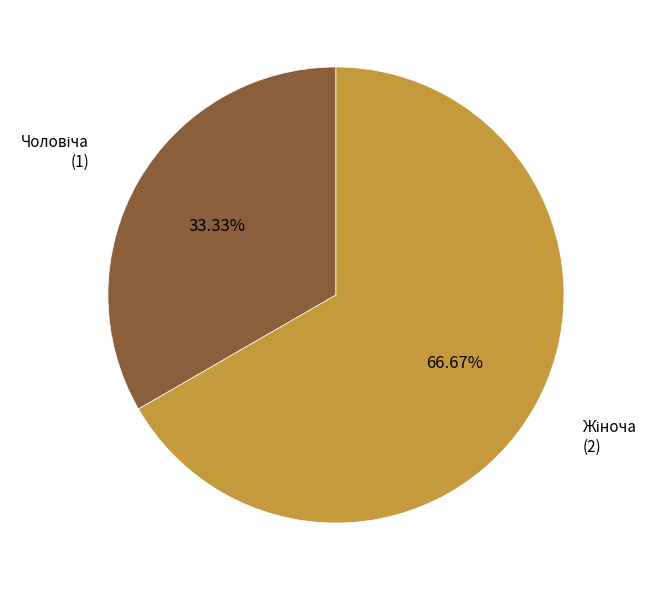

Is there any slice that represents more than half of the pie?

Yes